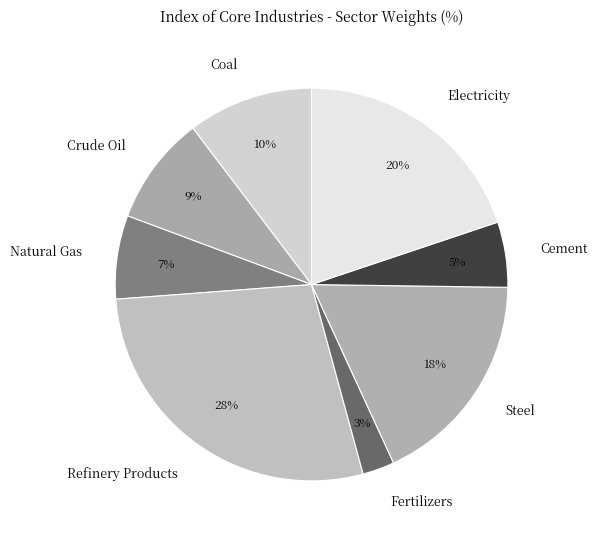

Do Natural Gas and Steel together represent more than half of the pie?

No